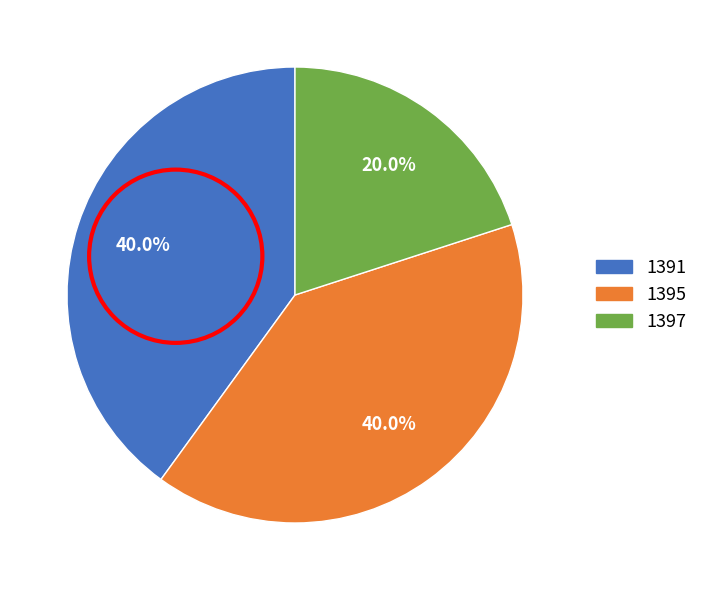

Count the number of slices in the pie.

3